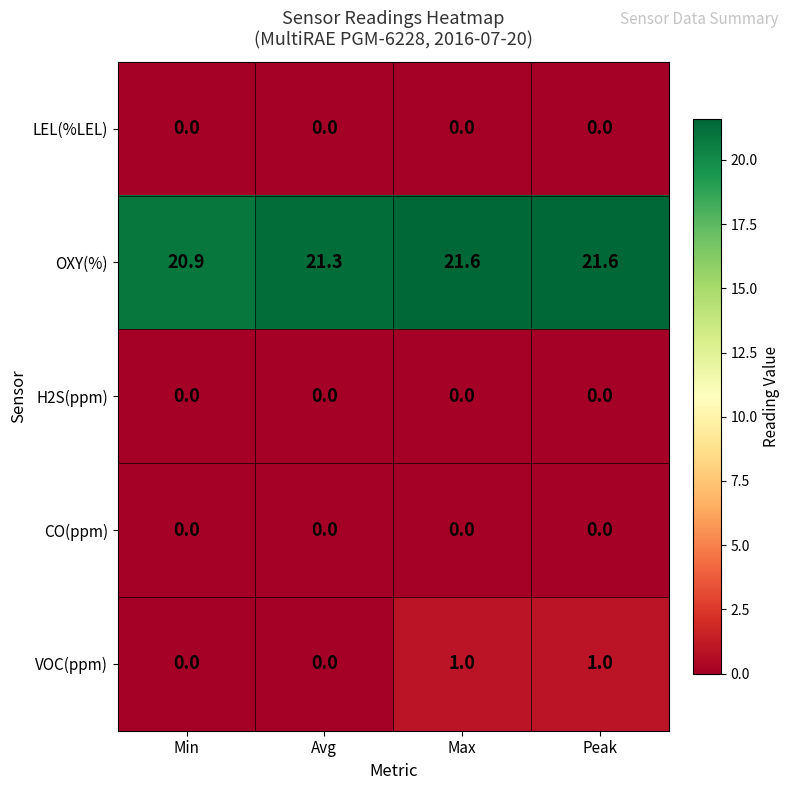

Where does the OXY(%) series first go above 21?

Avg